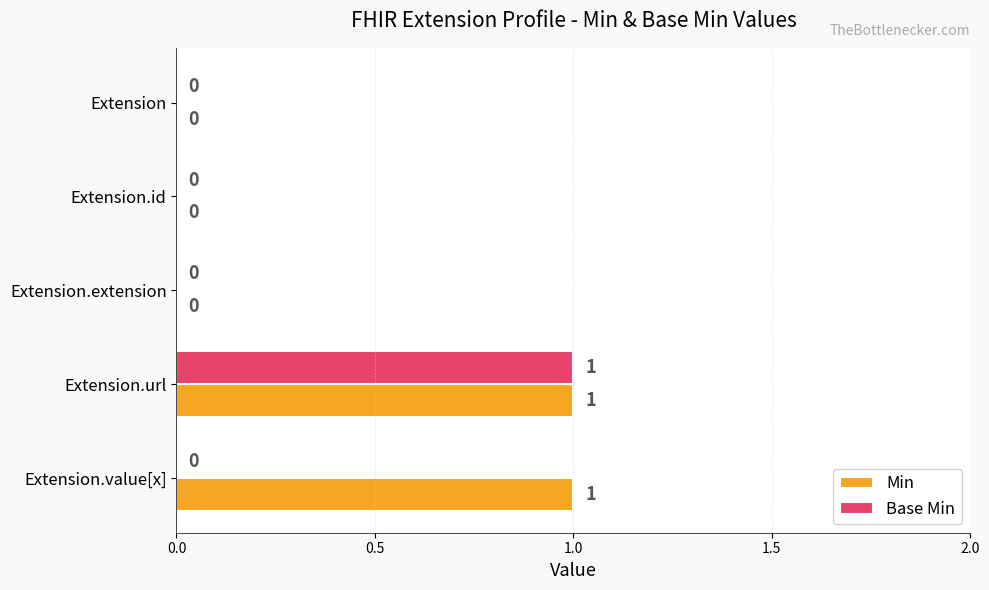

At which category is the sum across all series the highest?

Extension.url